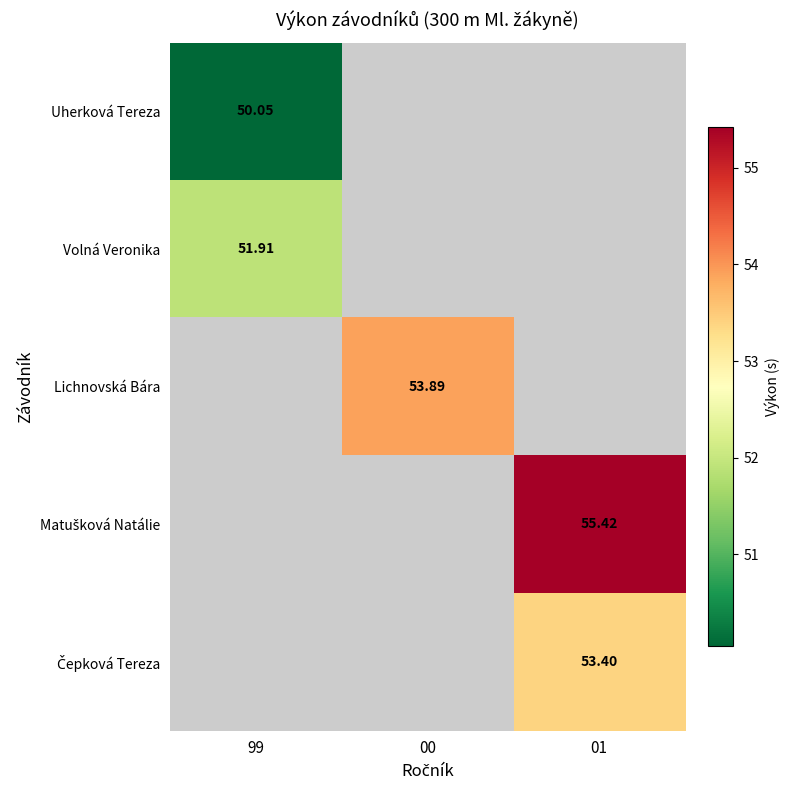

At how many categories does at least one series exceed 50?

3